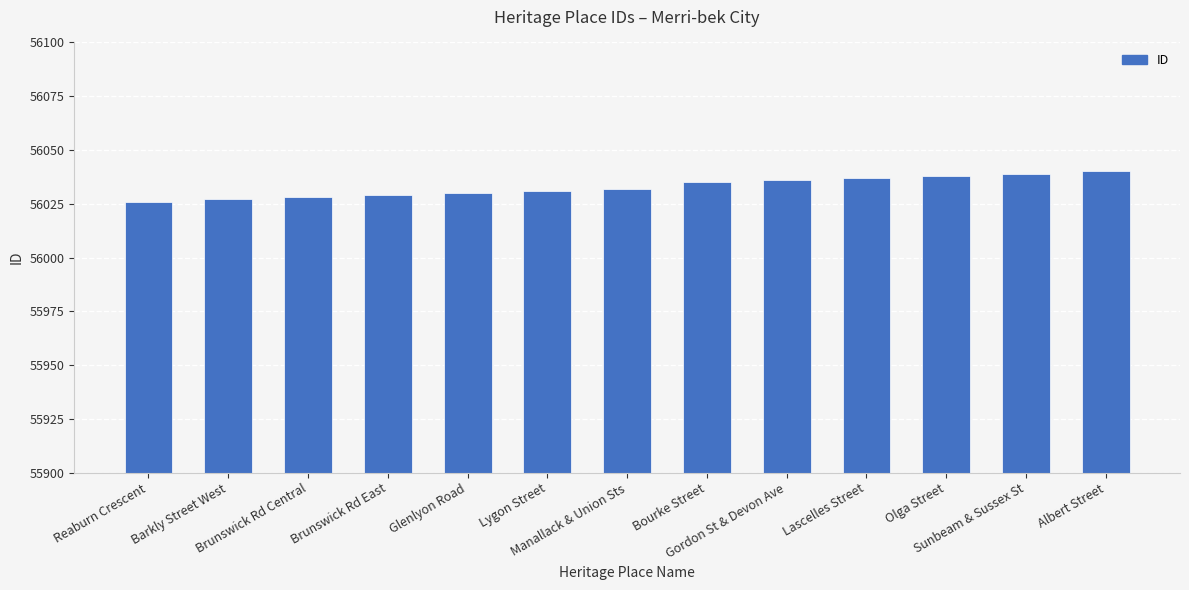

What is the average value?

56033